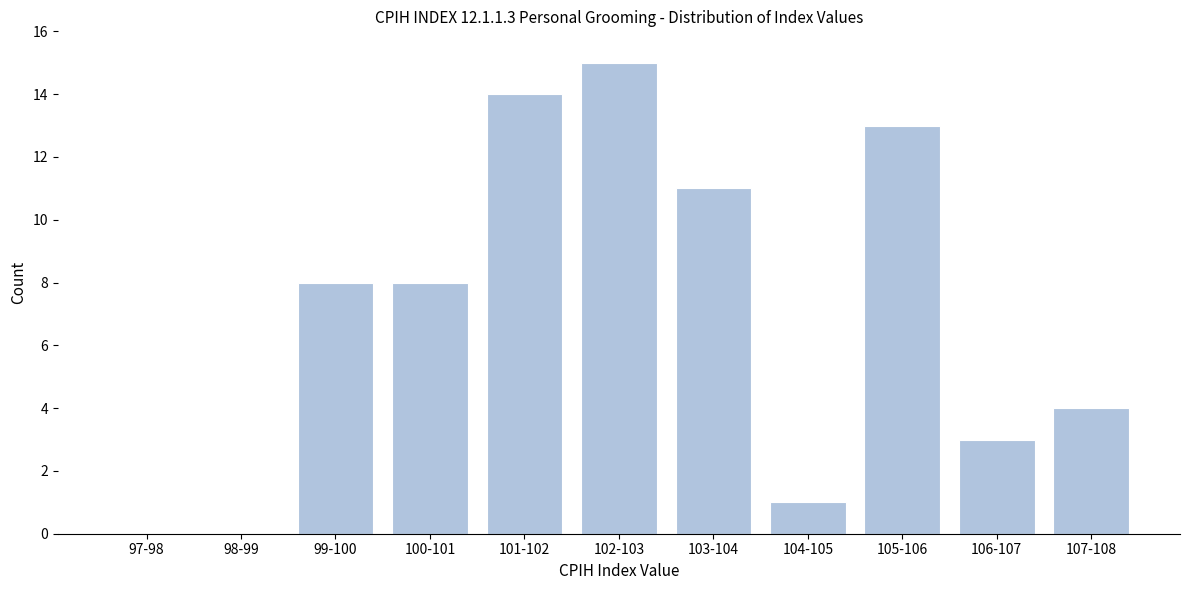

Reading left to right, what are all the values shown in this chart?

97-98=0	98-99=0	99-100=8	100-101=8	101-102=14	102-103=15	103-104=11	104-105=1	105-106=13	106-107=3	107-108=4